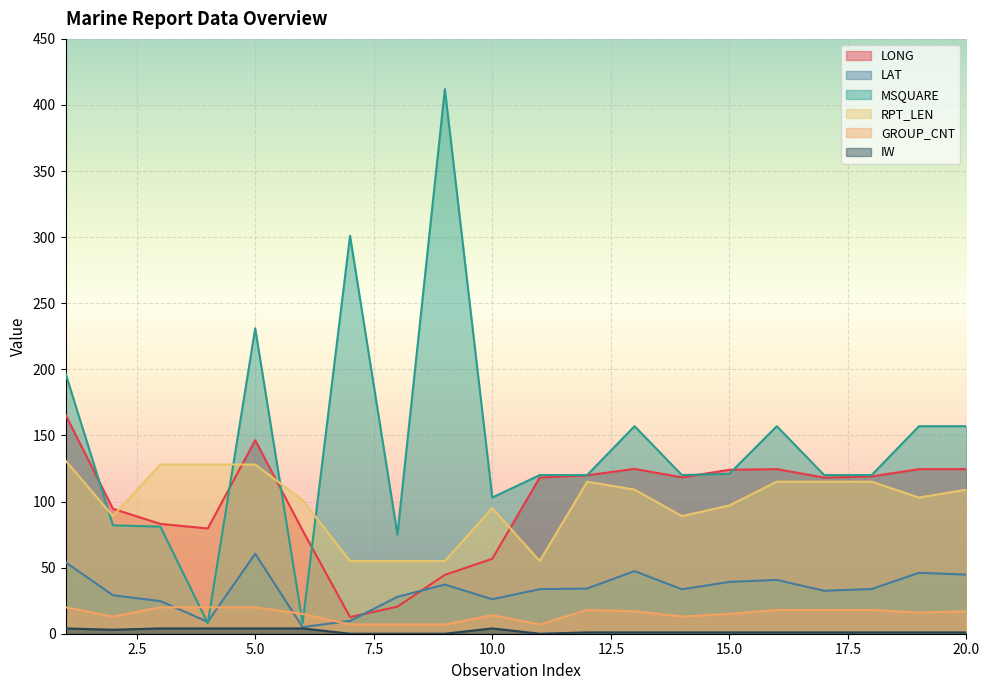

What is the highest value of the LONG series?

165.7